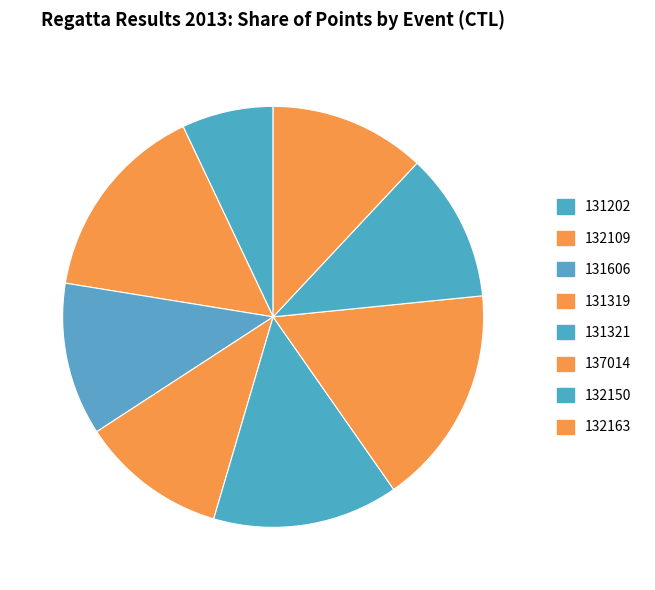

Which category has the biggest portion of the pie?

137014